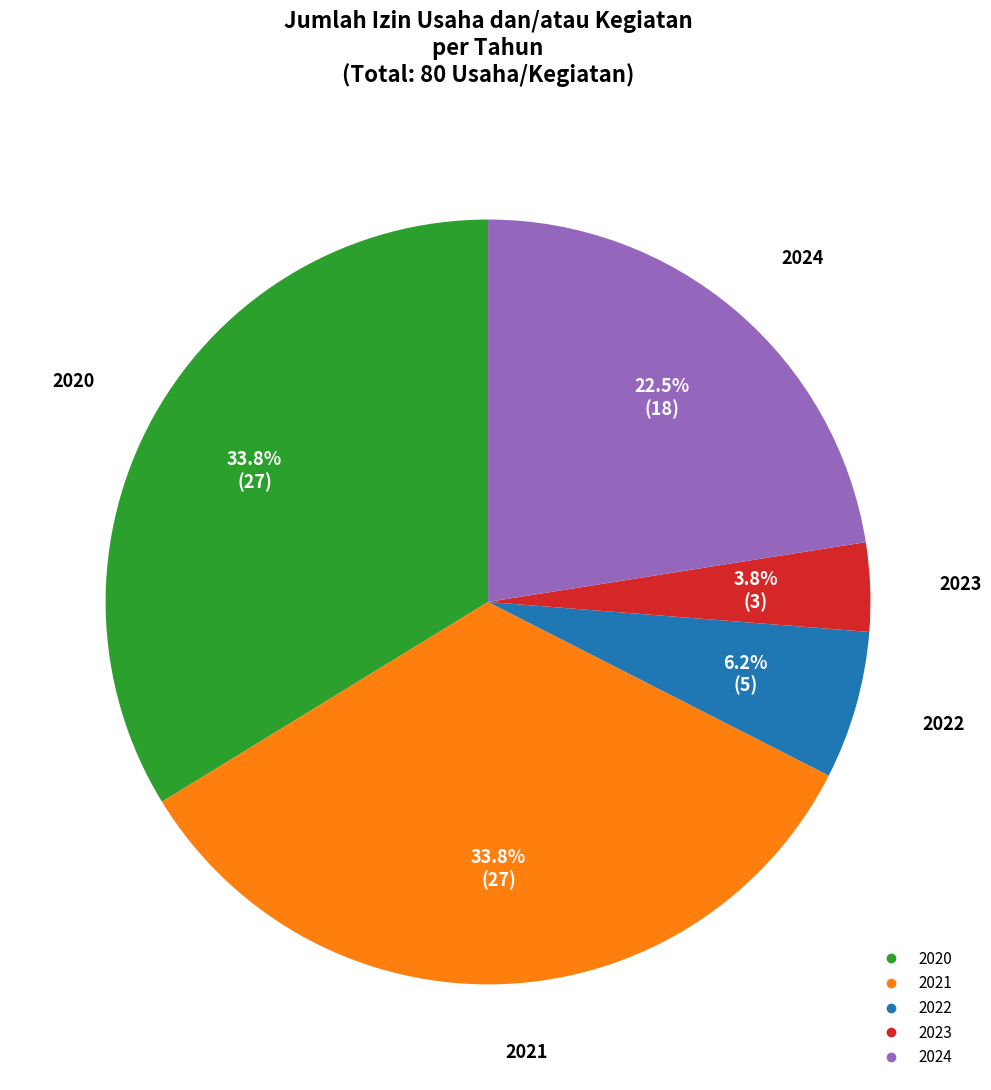

Between 2021 and 2023, which is larger?

2021